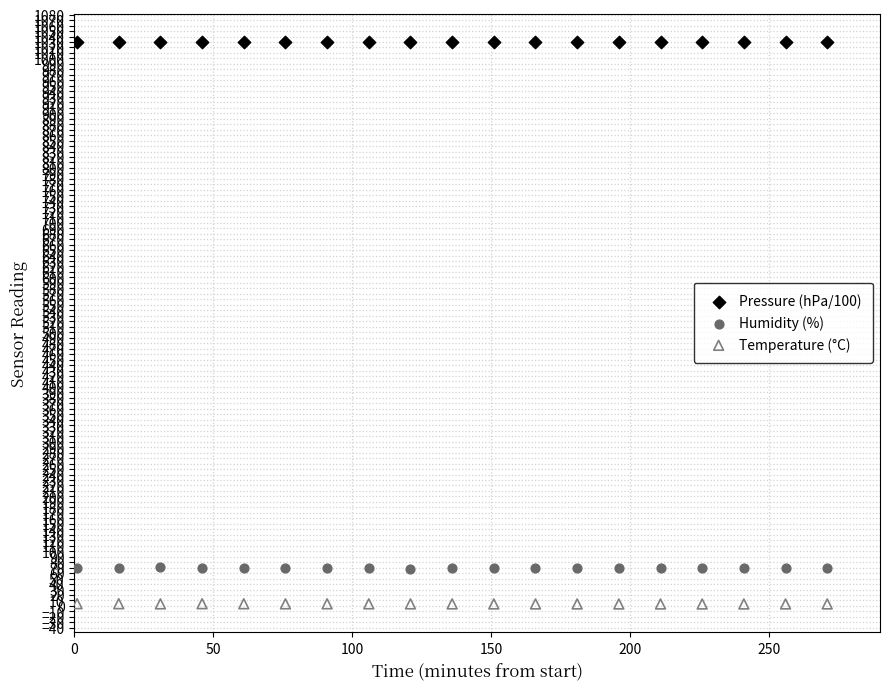

What is the X range (max minus min) for the scatter plot?

270.0